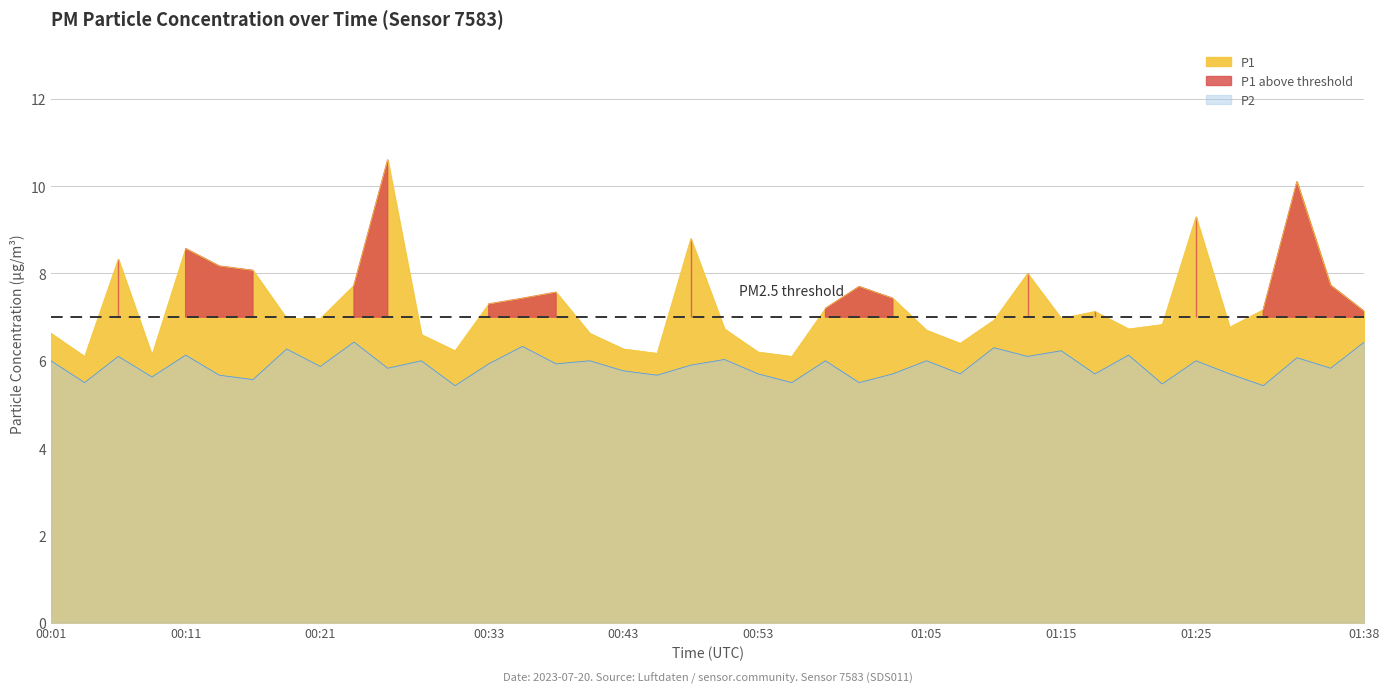

What is the sum of all P1 values?

292.5